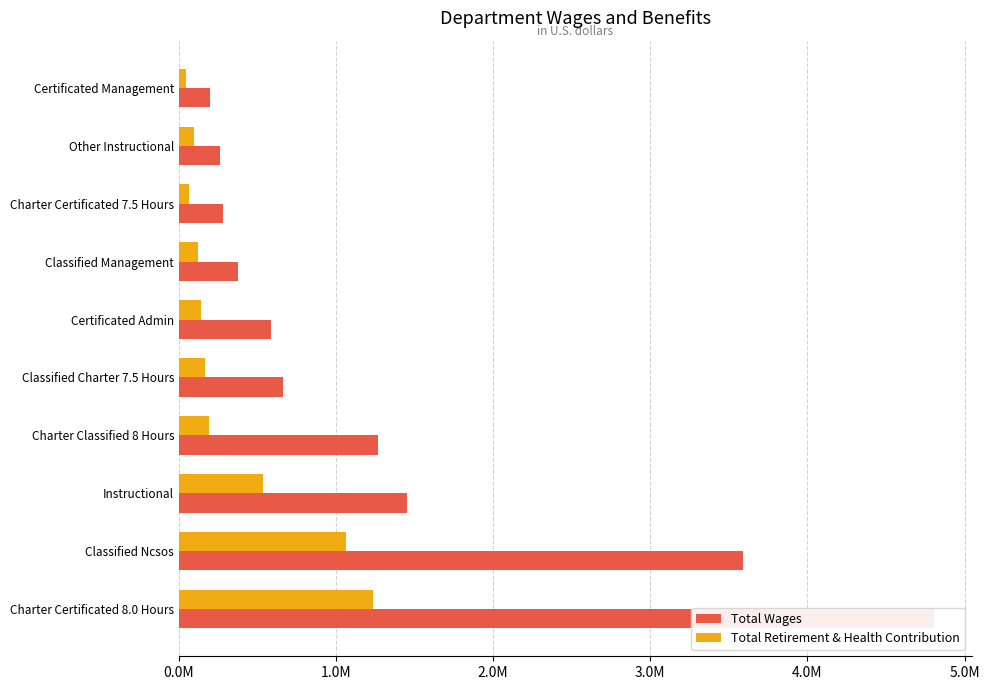

Which series has the largest range (max minus min)?

Total Wages